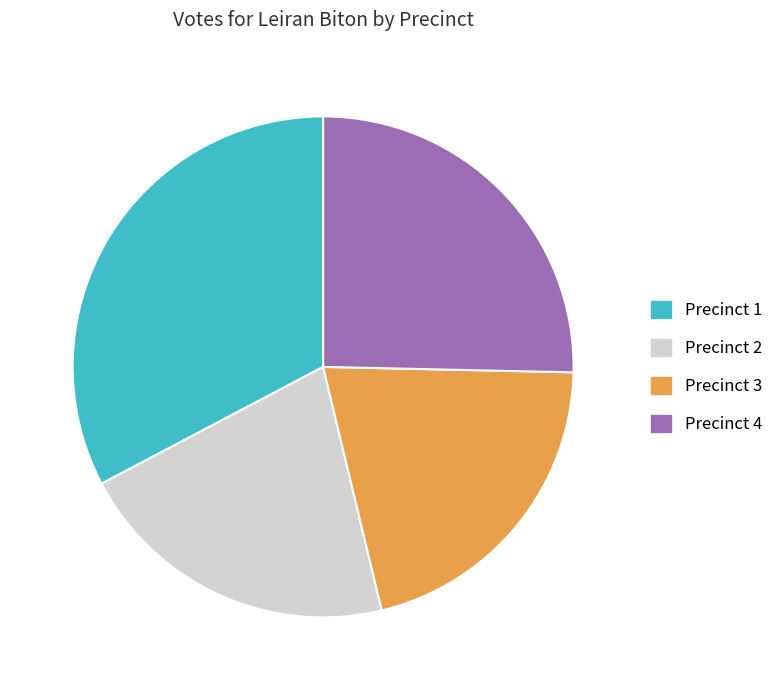

True or false: Precinct 4 accounts for 25% of the total.

True